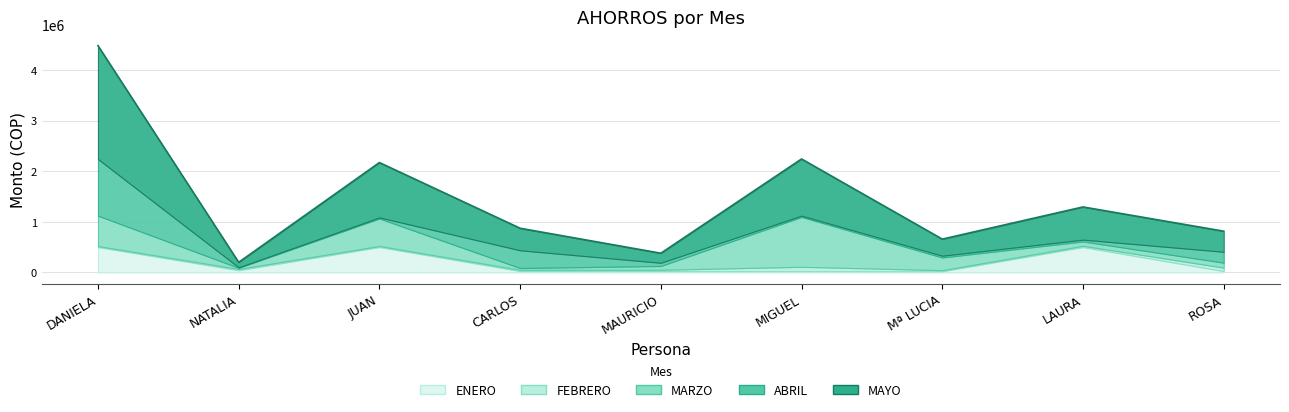

The value of FEBRERO at NATALIA is 11569. True or false?

False